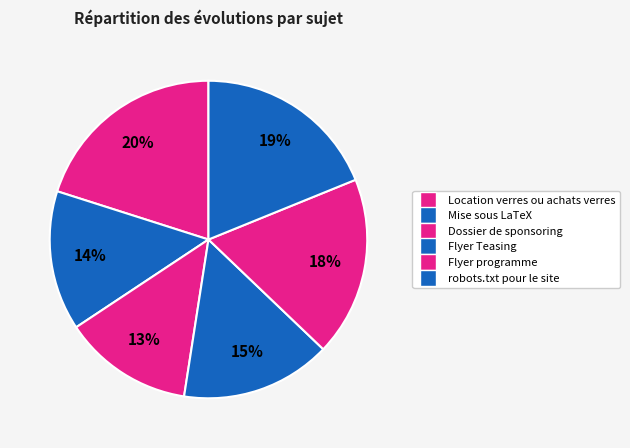

Which has a higher value, Location verres ou achats verres or Flyer programme?

Location verres ou achats verres